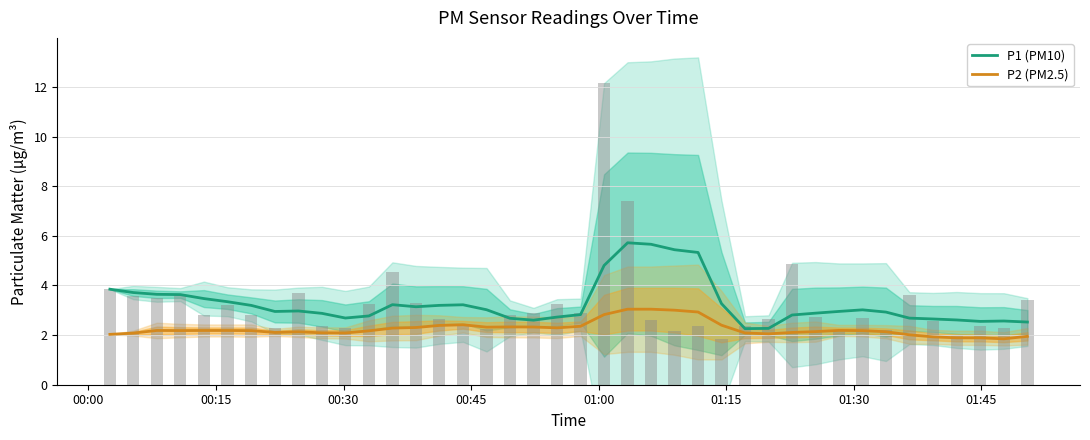

What is the difference between the second highest and second lowest values in the P1 (PM10) series?

3.4